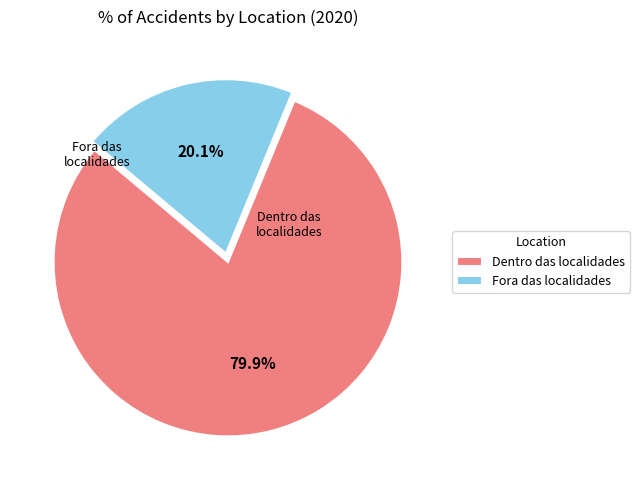

What is the majority slice?

Dentro das localidades